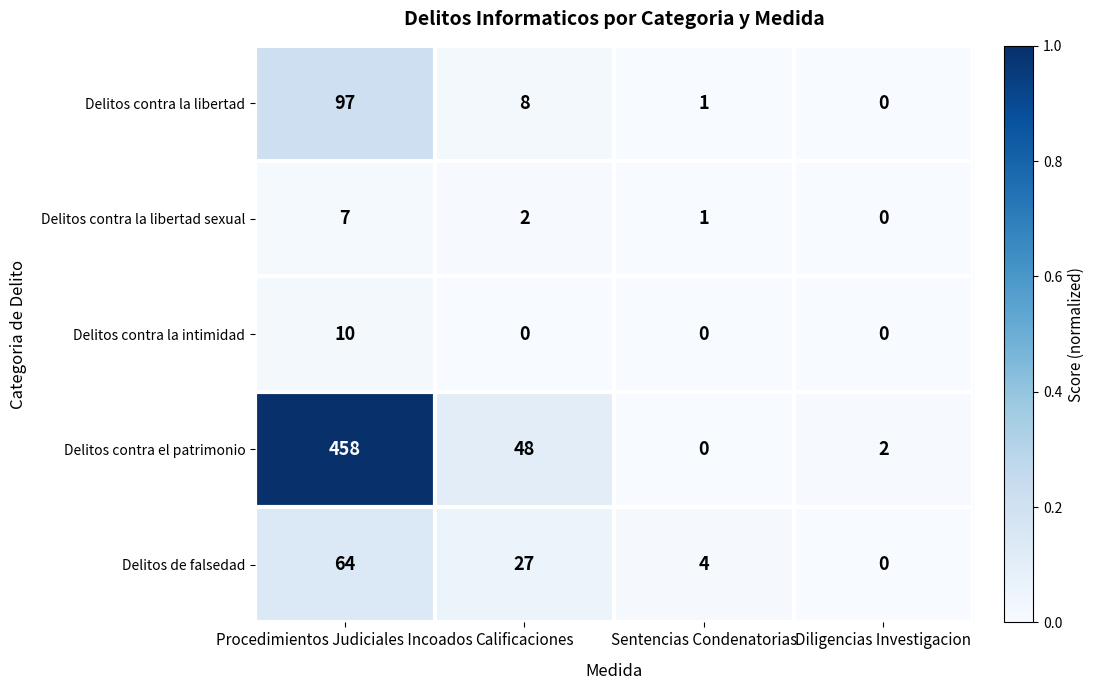

Reading right to left, list all the values displayed in this chart.

Delitos contra la libertad: Diligencias Investigacion=0	Sentencias Condenatorias=1	Calificaciones=8	Procedimientos Judiciales Incoados=97
Delitos contra la libertad sexual: Diligencias Investigacion=0	Sentencias Condenatorias=1	Calificaciones=2	Procedimientos Judiciales Incoados=7
Delitos contra la intimidad: Diligencias Investigacion=0	Sentencias Condenatorias=0	Calificaciones=0	Procedimientos Judiciales Incoados=10
Delitos contra el patrimonio: Diligencias Investigacion=2	Sentencias Condenatorias=0	Calificaciones=48	Procedimientos Judiciales Incoados=458
Delitos de falsedad: Diligencias Investigacion=0	Sentencias Condenatorias=4	Calificaciones=27	Procedimientos Judiciales Incoados=64